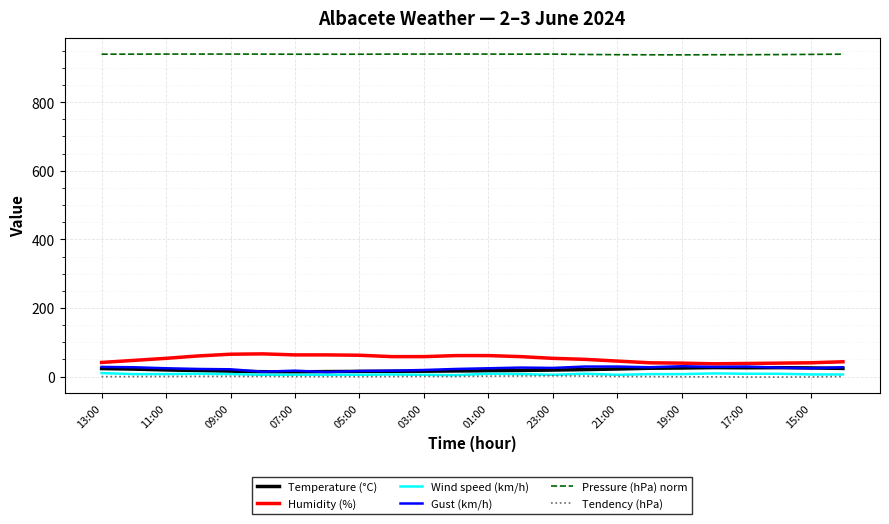

At how many categories does at least one series exceed 235?

24